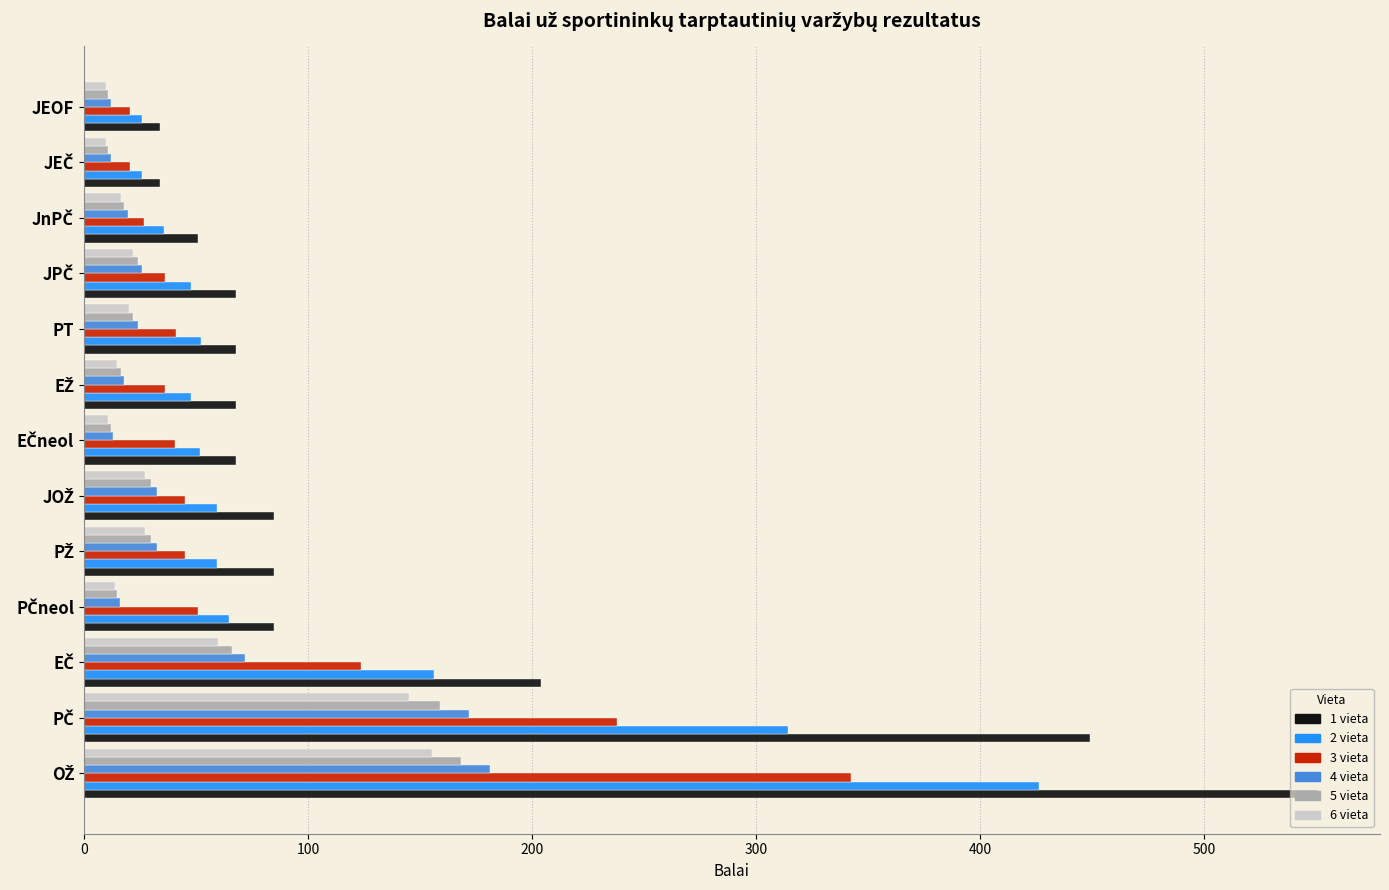

What is the lowest value of the 4 vieta series?

12.0